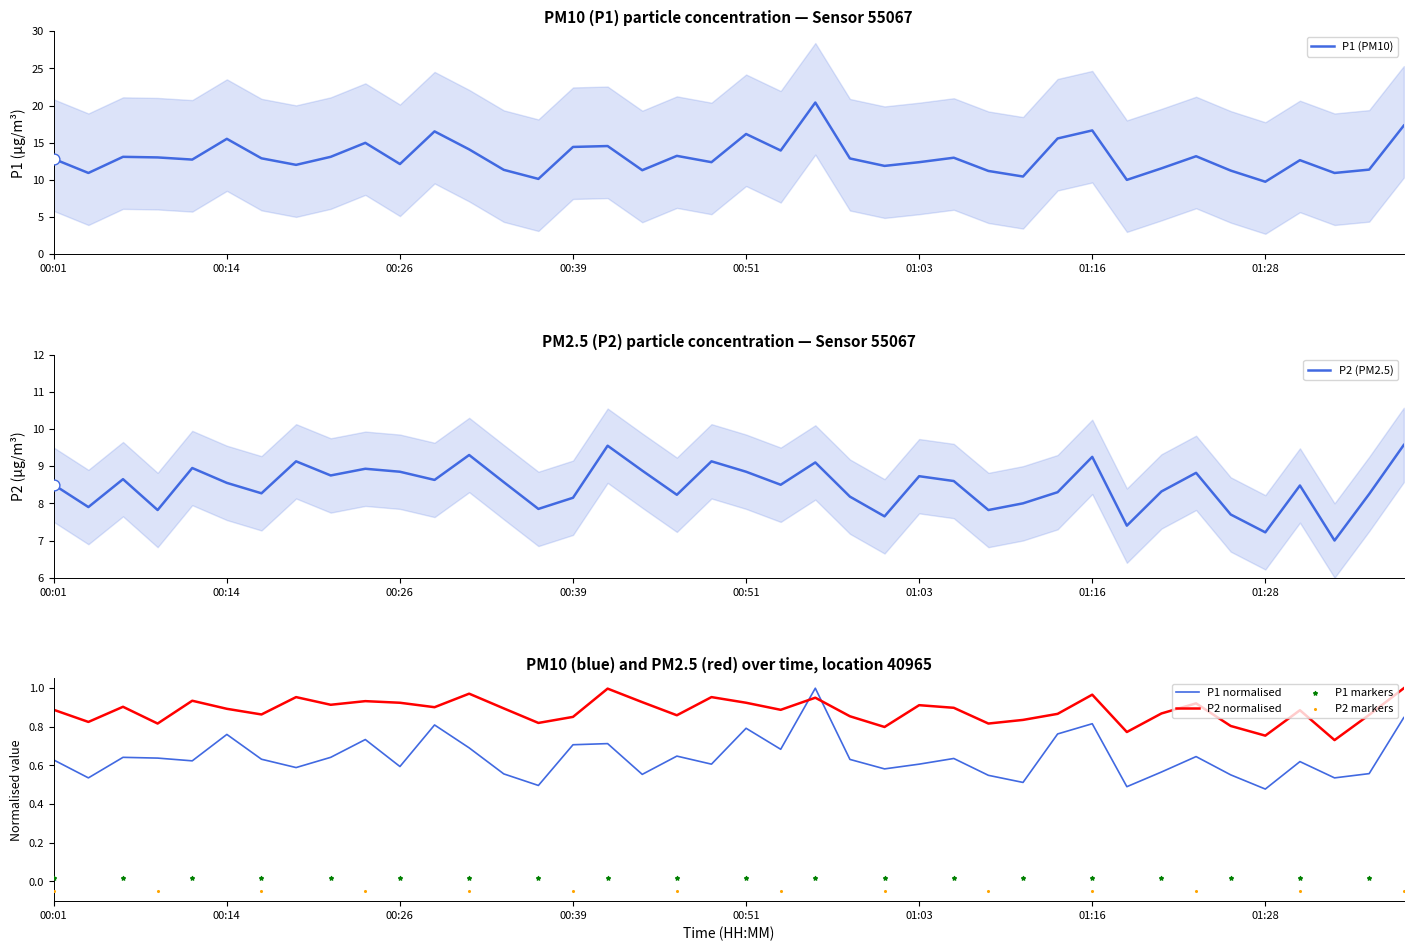

Which series contains the lowest Y value?

P2